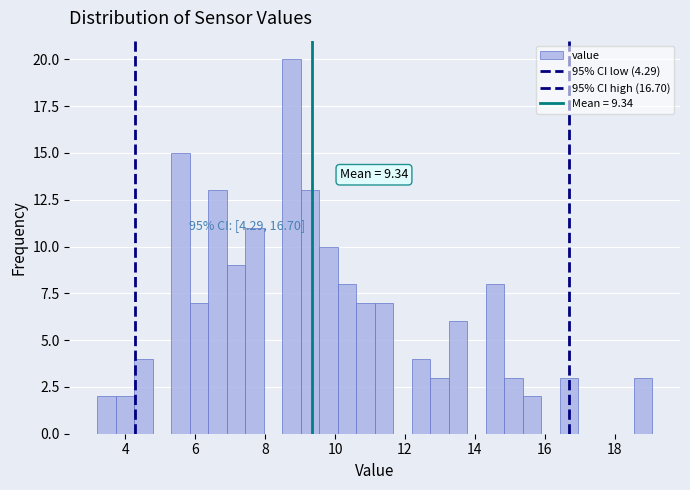

Around what value on the x-axis is the tallest bar? Give the approximate position of its centre, as read against the axis.

8.8